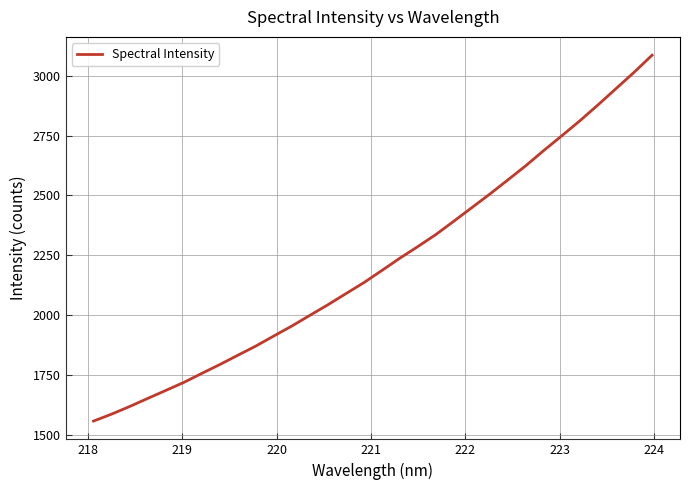

What is the difference between the maximum and minimum values?

1525.6